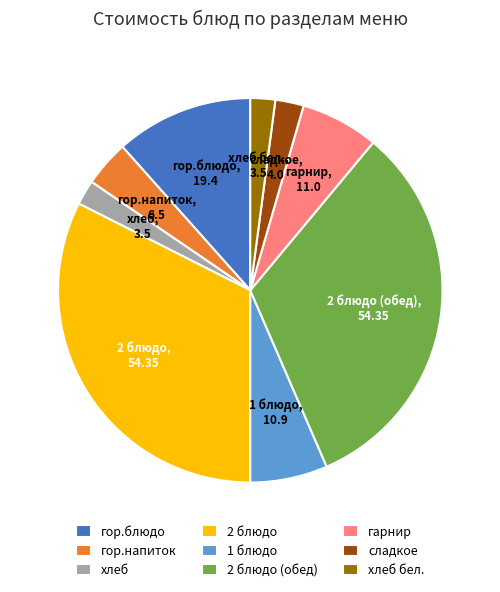

Do 2 блюдо (обед) and гор.напиток together represent more than half of the pie?

No